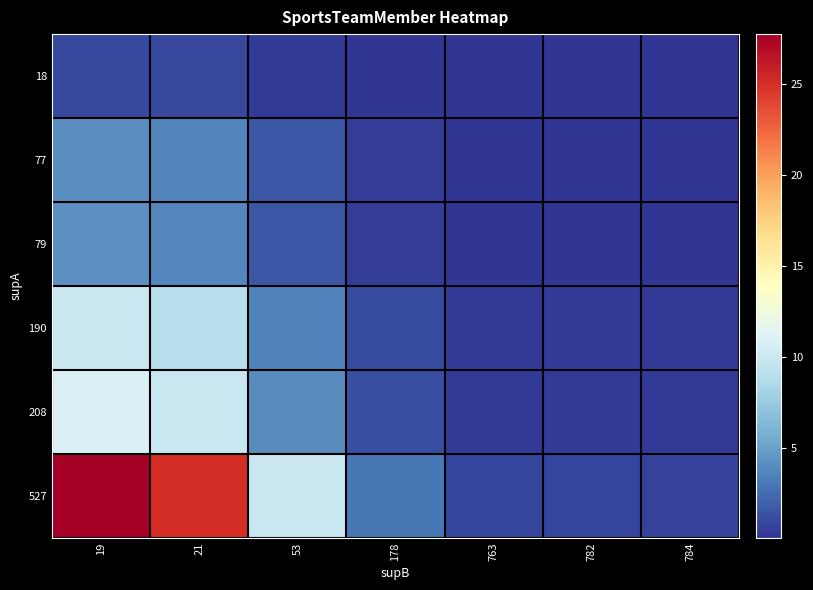

What is the maximum value shown in the chart?

27.7